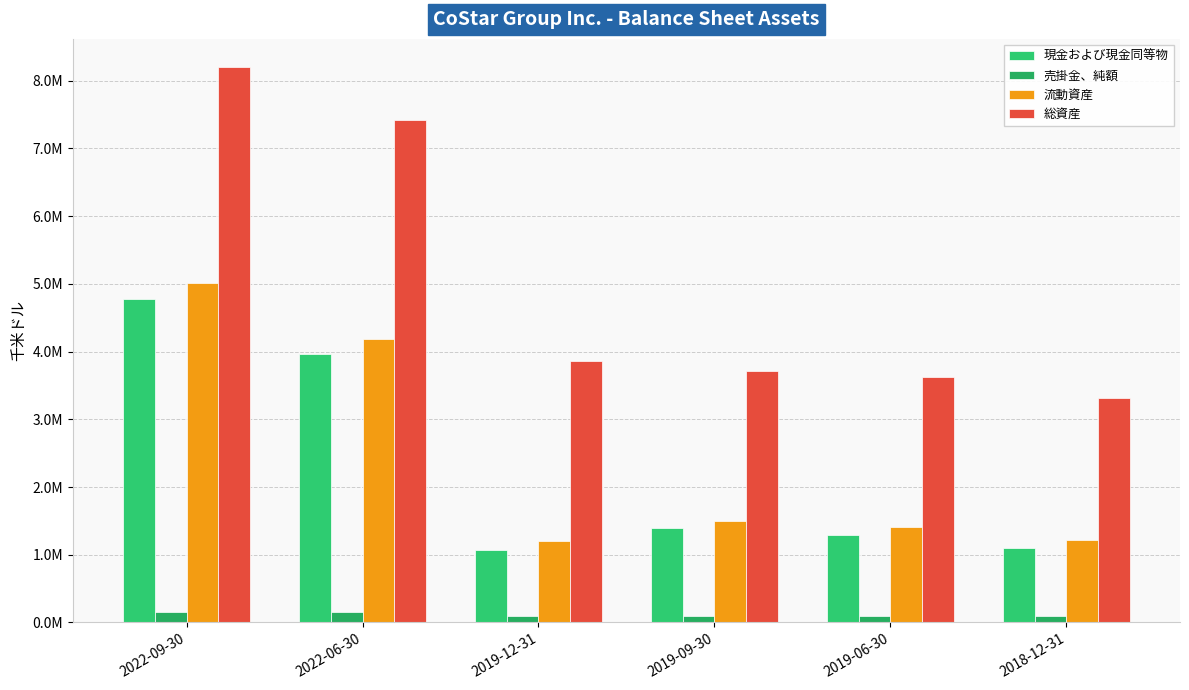

Is it true that 現金および現金同等物 equals 1389619 at 2019-09-30?

True